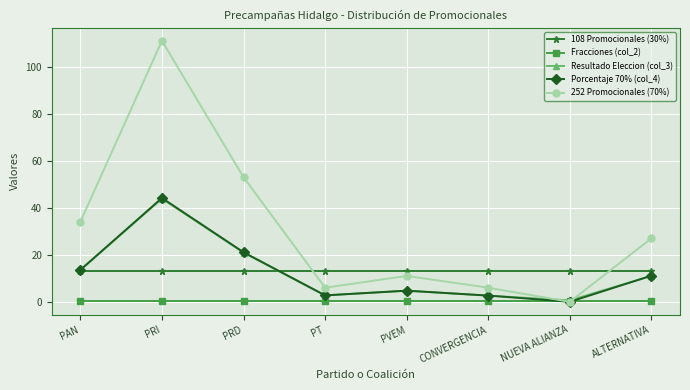

What is the sum of all Fracciones (col_2) values?

4.0